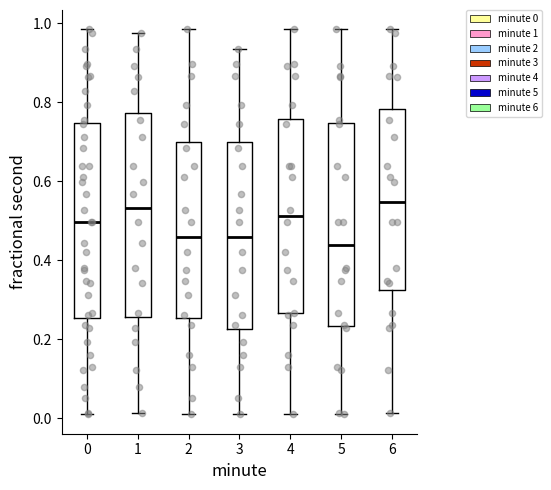

Reading left to right, transcribe this box plot: for each box, give where its median line is, the range the box spans, and where its two whiskers end, as read against the y-axis. The values are not printed on the chart, so give them approximately, as read against the axis.

0: median 0.50, box 0.26 to 0.74, whiskers 0.00 to 0.98
1: median 0.54, box 0.26 to 0.78, whiskers 0.02 to 0.98
2: median 0.46, box 0.26 to 0.70, whiskers 0.00 to 0.98
3: median 0.46, box 0.22 to 0.70, whiskers 0.00 to 0.94
4: median 0.52, box 0.26 to 0.76, whiskers 0.00 to 0.98
5: median 0.44, box 0.24 to 0.74, whiskers 0.00 to 0.98
6: median 0.54, box 0.32 to 0.78, whiskers 0.02 to 0.98